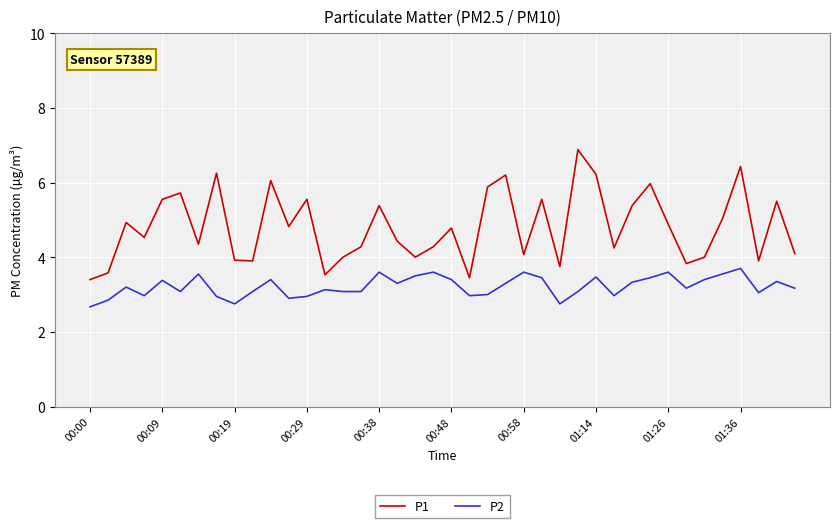

Which series has the largest total across all categories?

P1